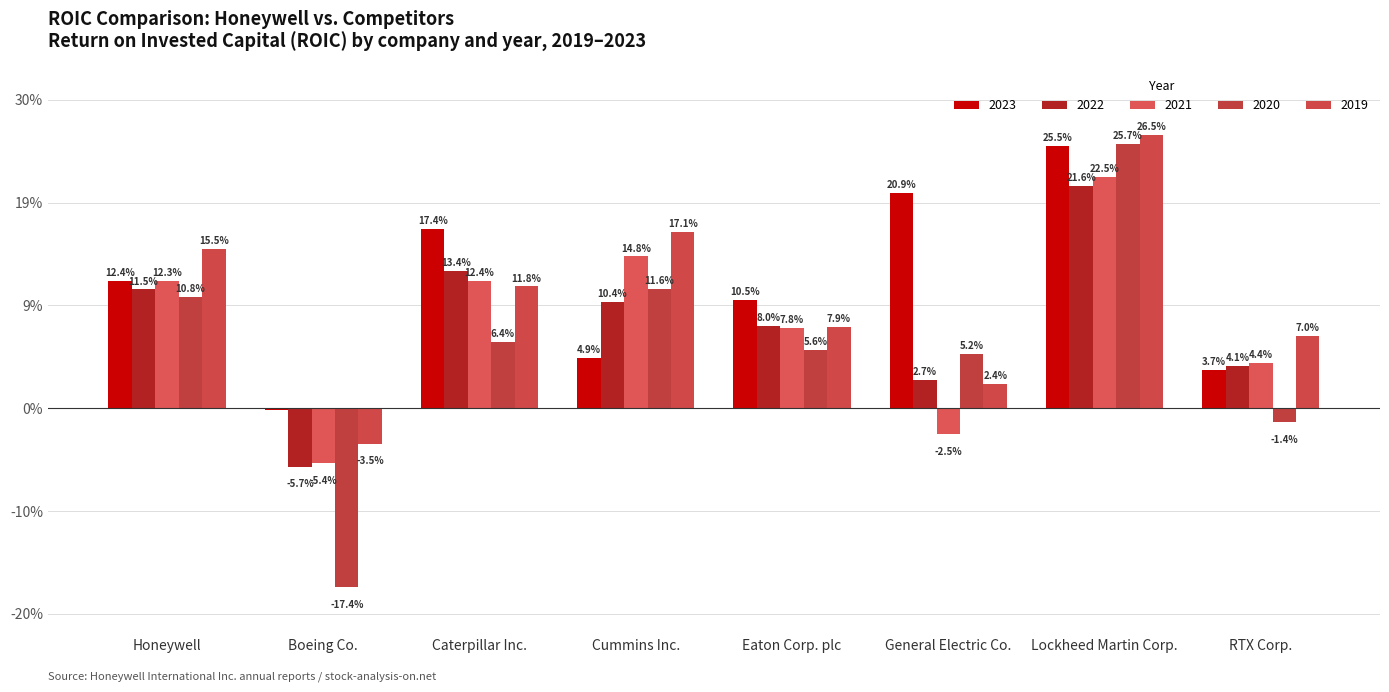

Does the chart contain stacked bars?

No